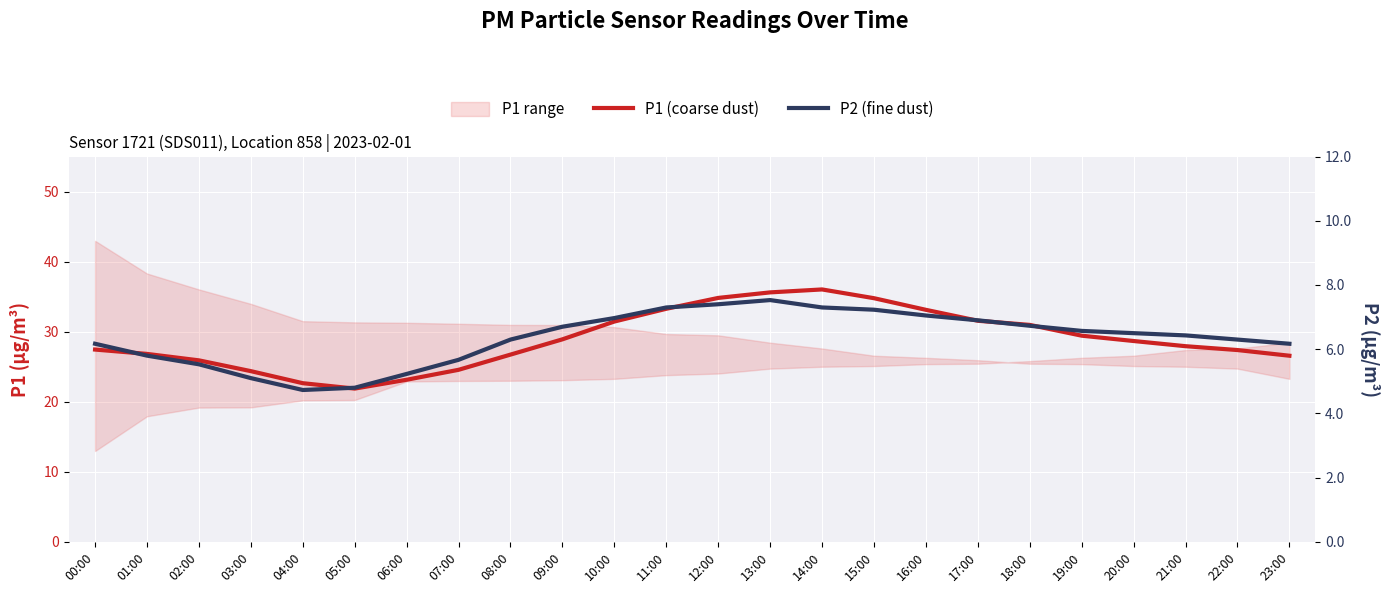

What is the label of the 22nd point from the left?

21:00